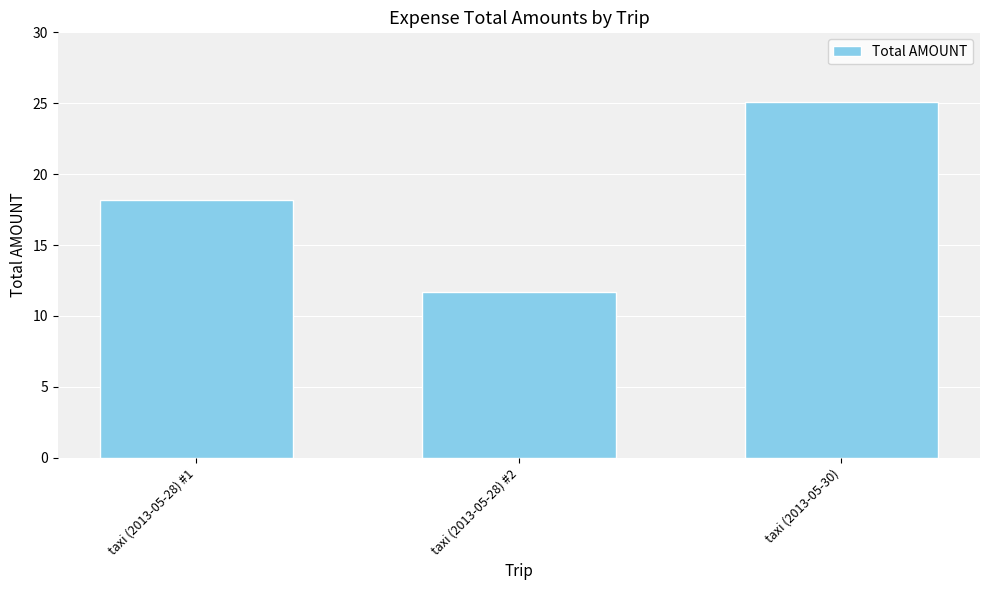

What is the label of the 2nd bar from the right?

taxi (2013-05-28) #2